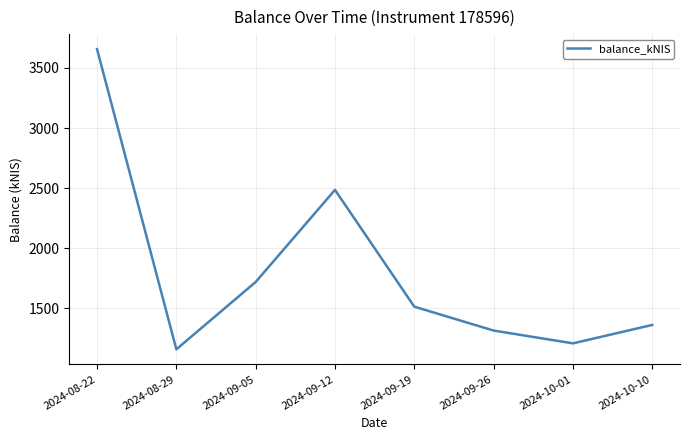

What is the sum of all values?

14414.3